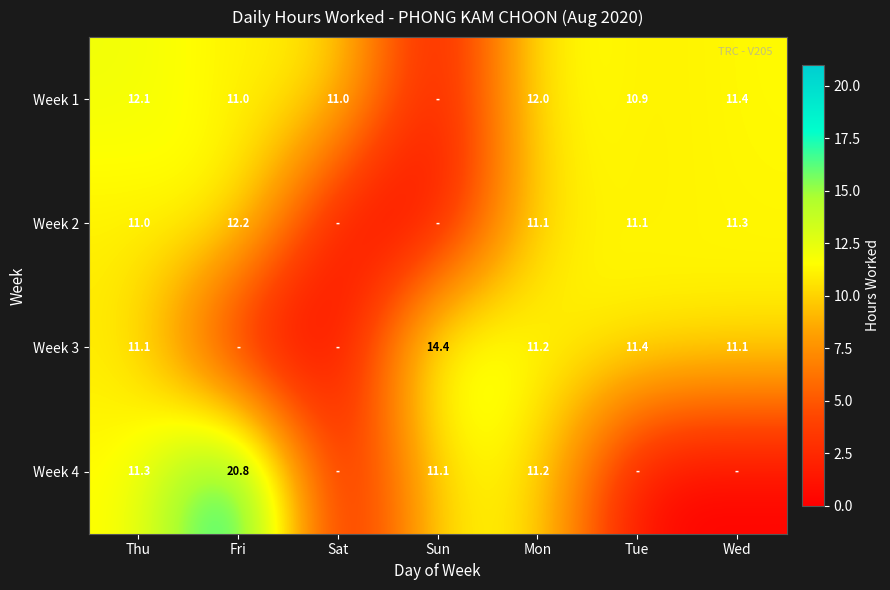

What is the sum of the Week 2 values at Mon and Tue?

22.2